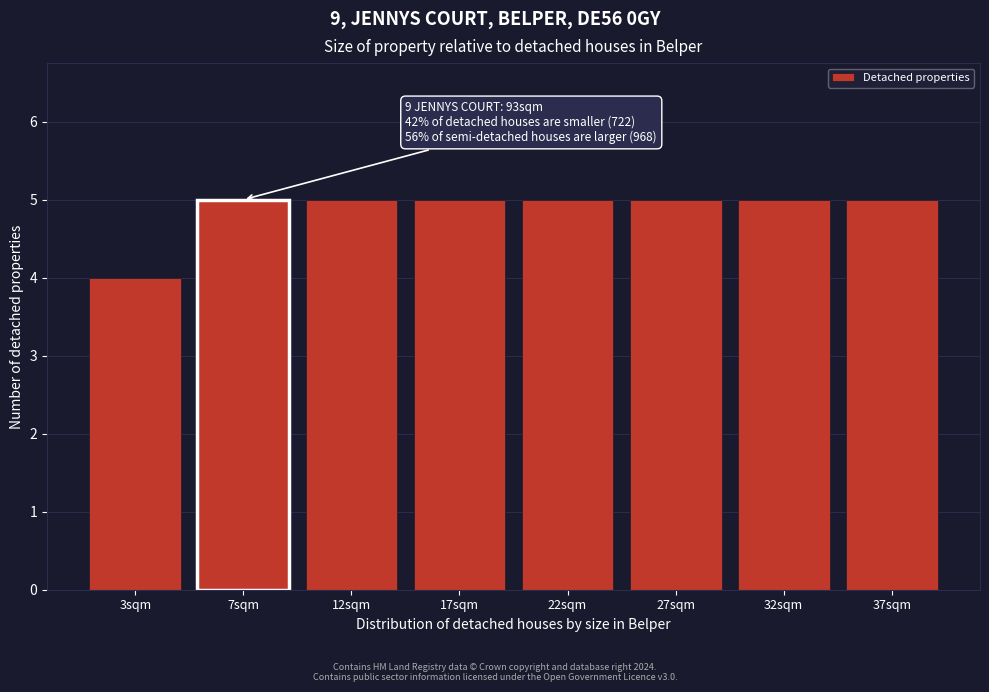

Reading right to left, transcribe all the data shown in this chart.

37sqm=5	32sqm=5	27sqm=5	22sqm=5	17sqm=5	12sqm=5	7sqm=5	3sqm=4